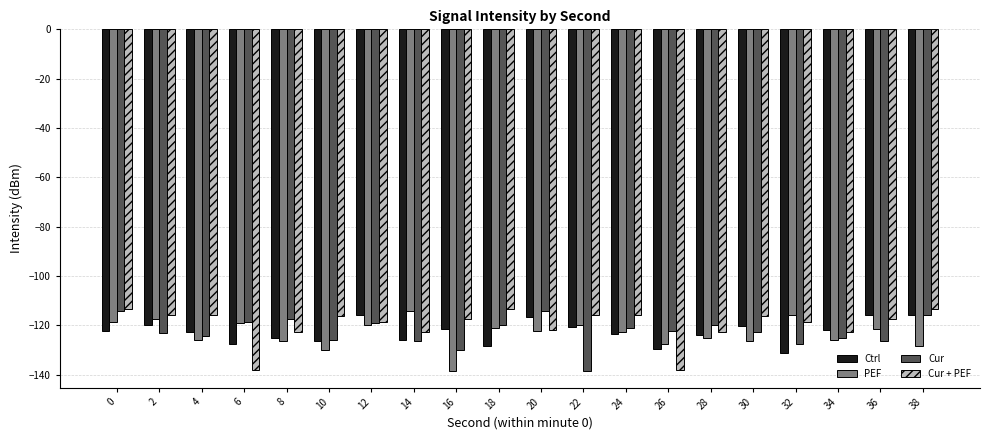

What are all the series names shown in the legend?

Ctrl, PEF, Cur, Cur + PEF